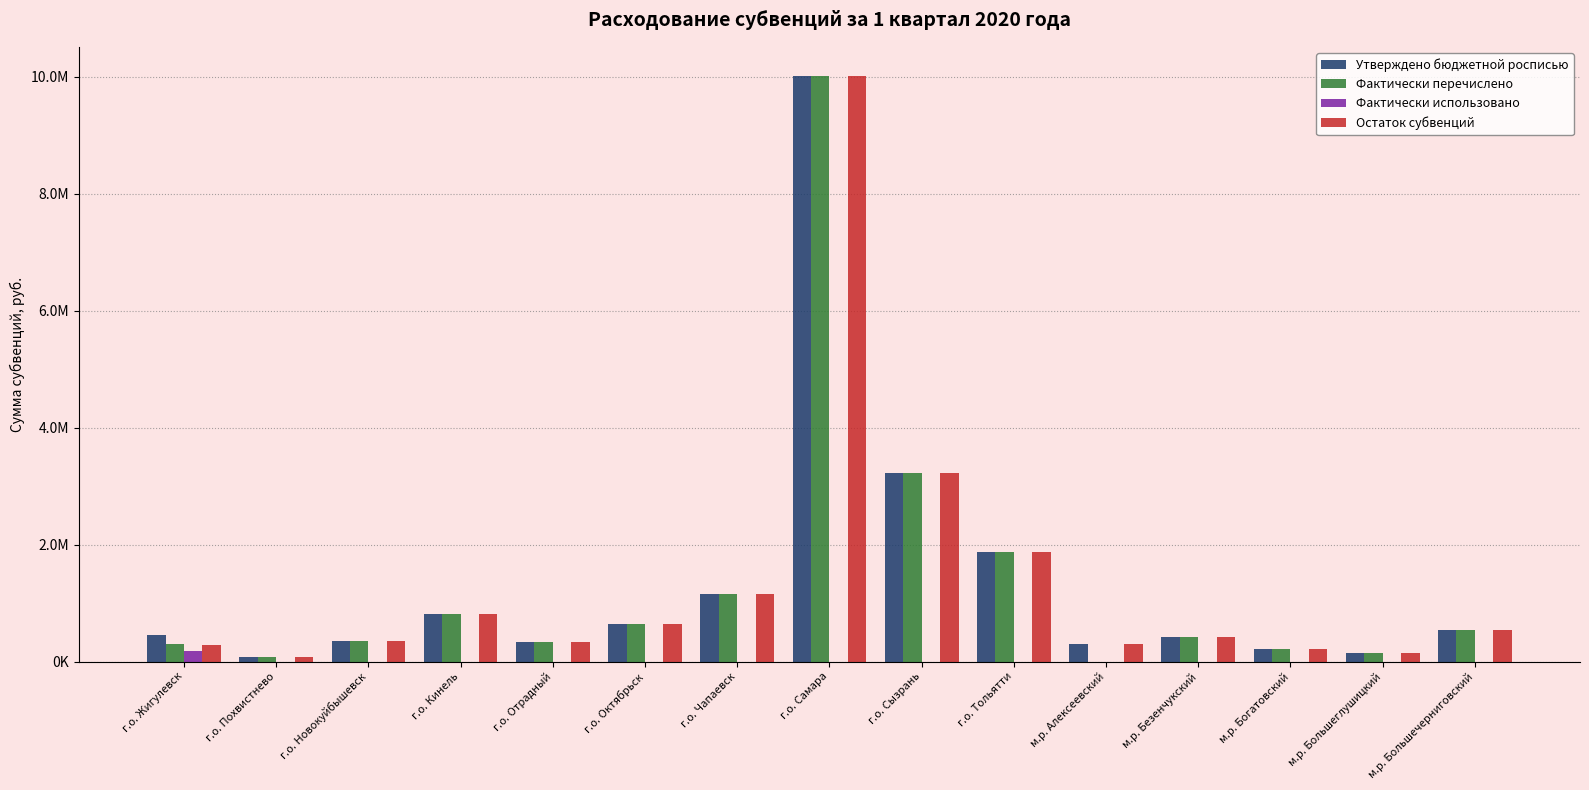

What are all the series names shown in the legend?

Утверждено бюджетной росписью, Фактически перечислено, Фактически использовано, Остаток субвенций